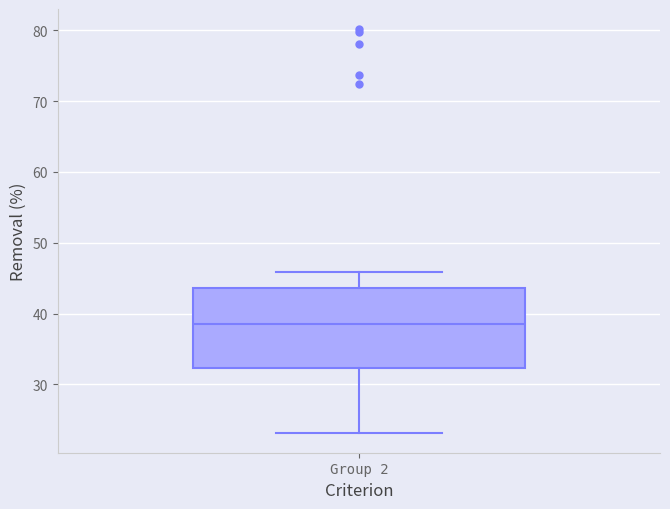

Transcribe this box plot: give where the median line is, the range the box spans, and where the two whiskers end, as read against the y-axis. The values are not printed on the chart, so give them approximately, as read against the axis.

median 39, box 32 to 44, whiskers 23 to 46